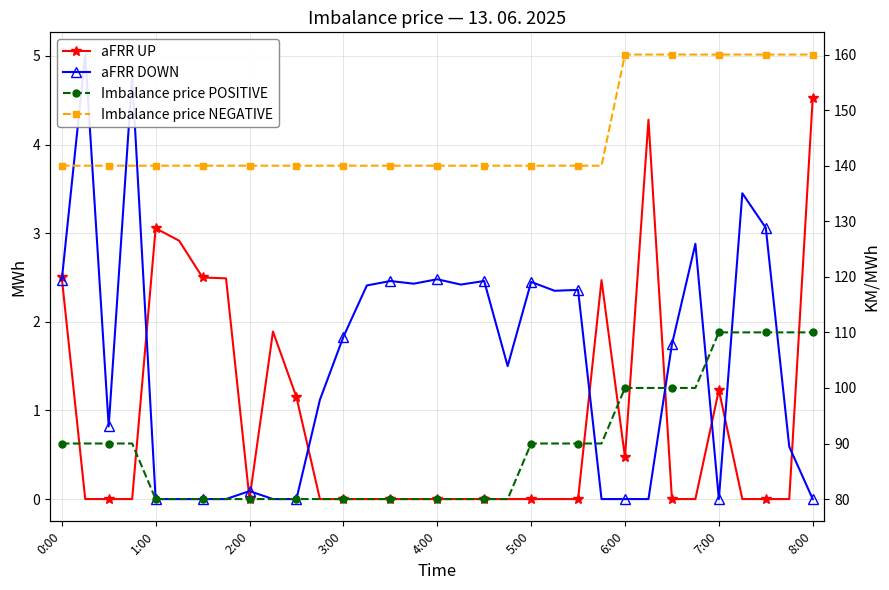

What is the difference between the maximum and minimum values in the Imbalance price NEGATIVE series?

20.0